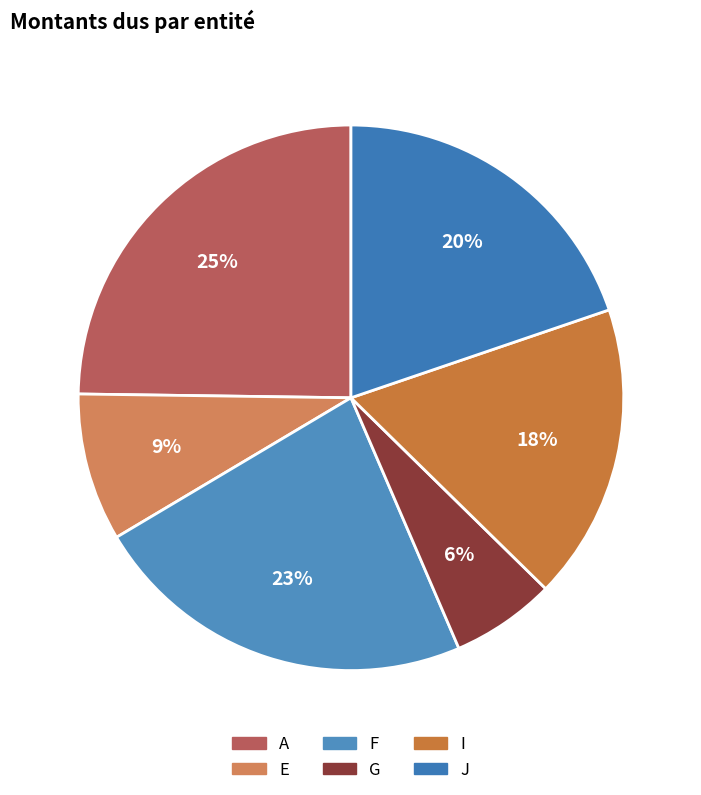

Count the number of slices in the pie.

6